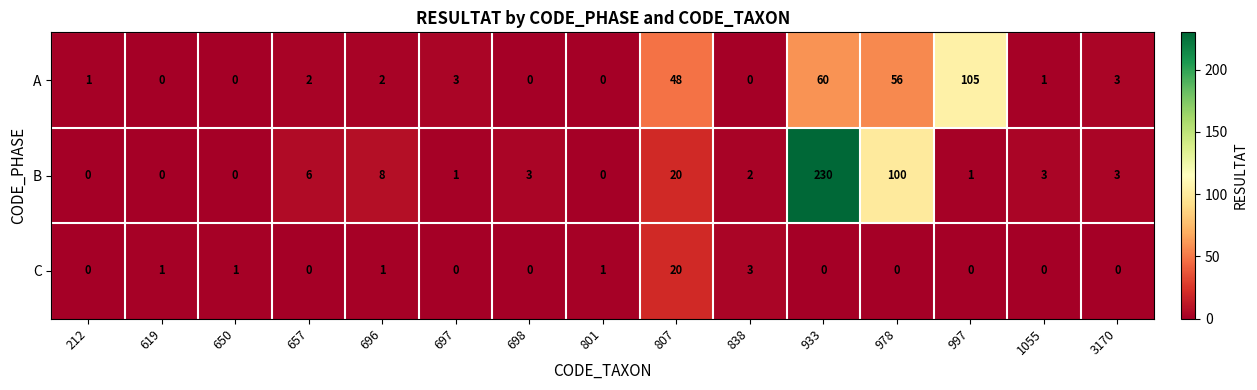

What is the sum of all C values?

27